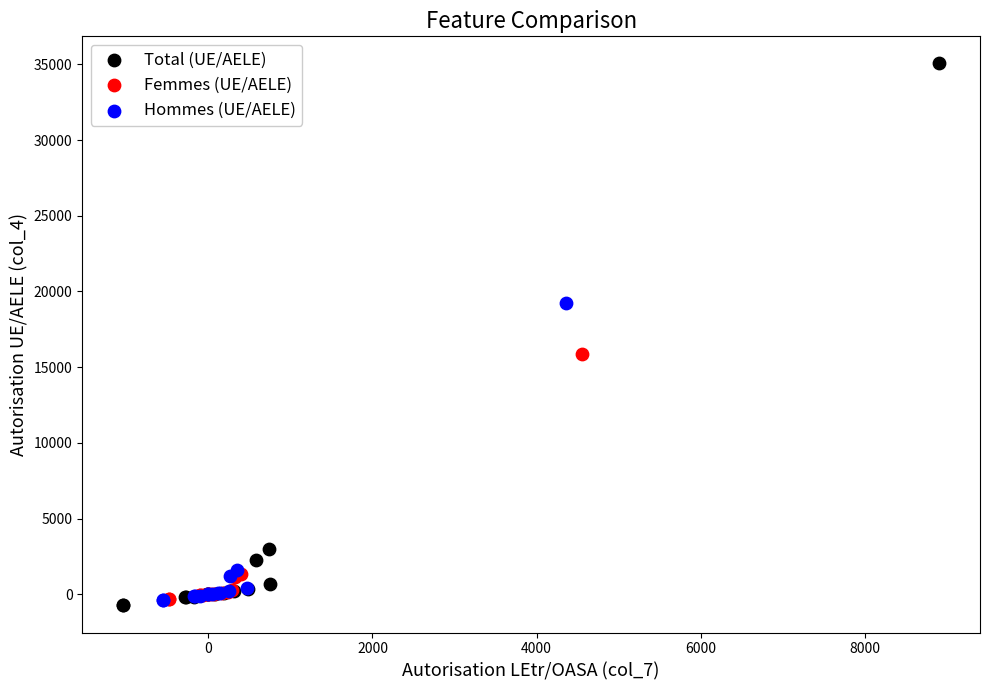

Which series reaches the minimum Y coordinate?

Total (UE/AELE)